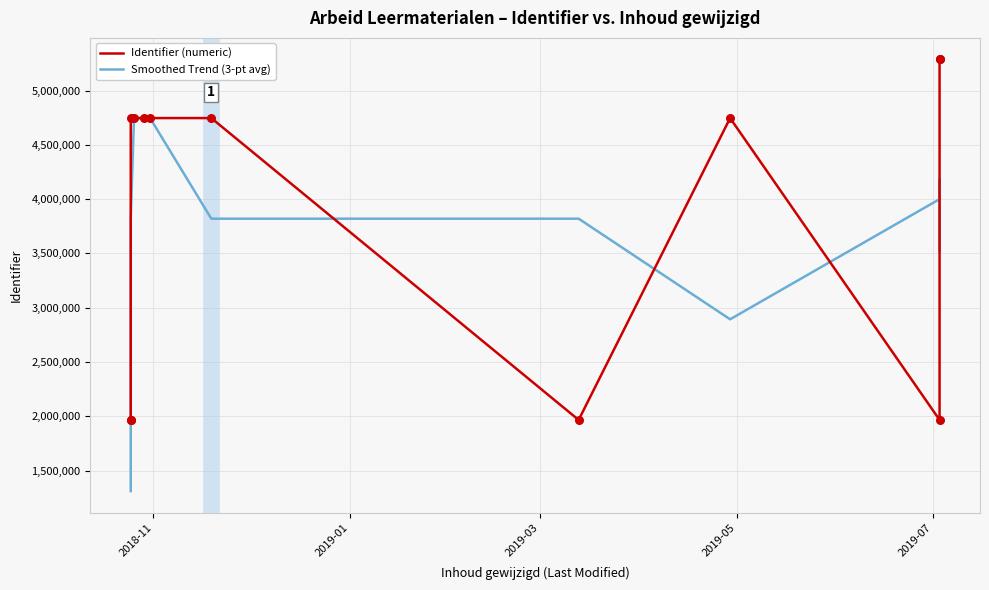

What are all the series names shown in the legend?

Identifier (numeric), Smoothed Trend (3-pt avg)